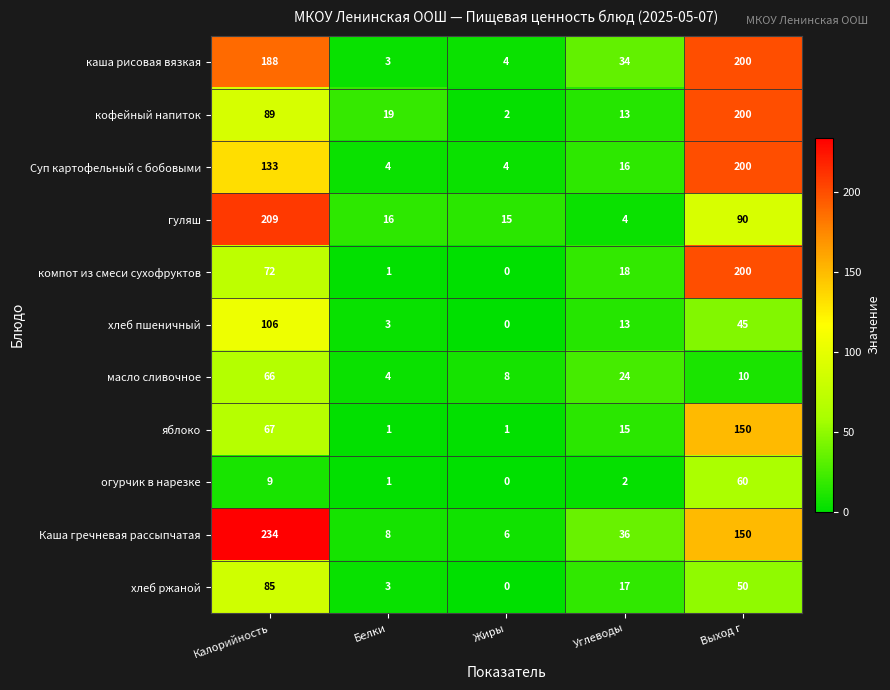

The value of Суп картофельный с бобовыми at Жиры is 4. True or false?

True